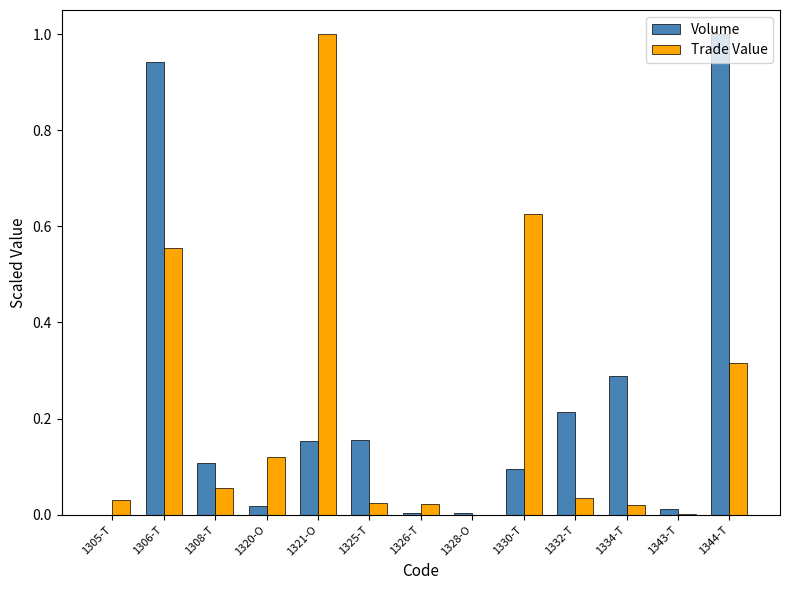

What is the greatest value displayed?

1.0